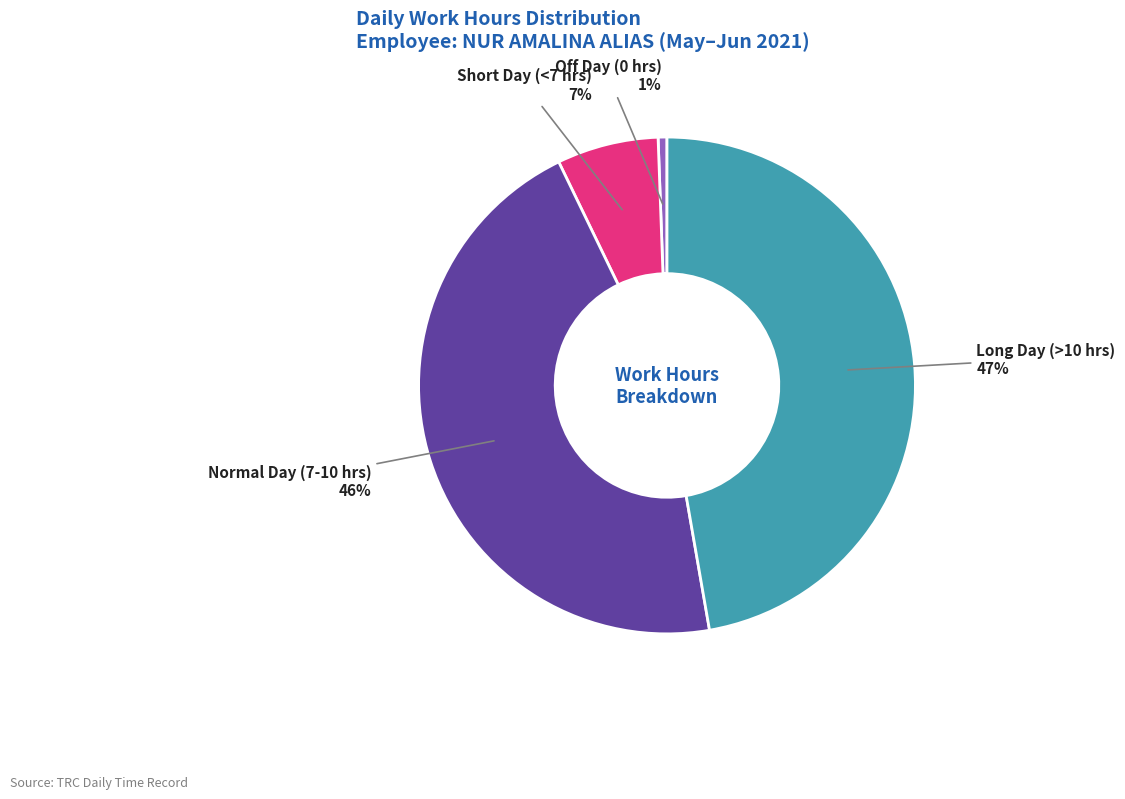

Count the number of slices in the pie.

4